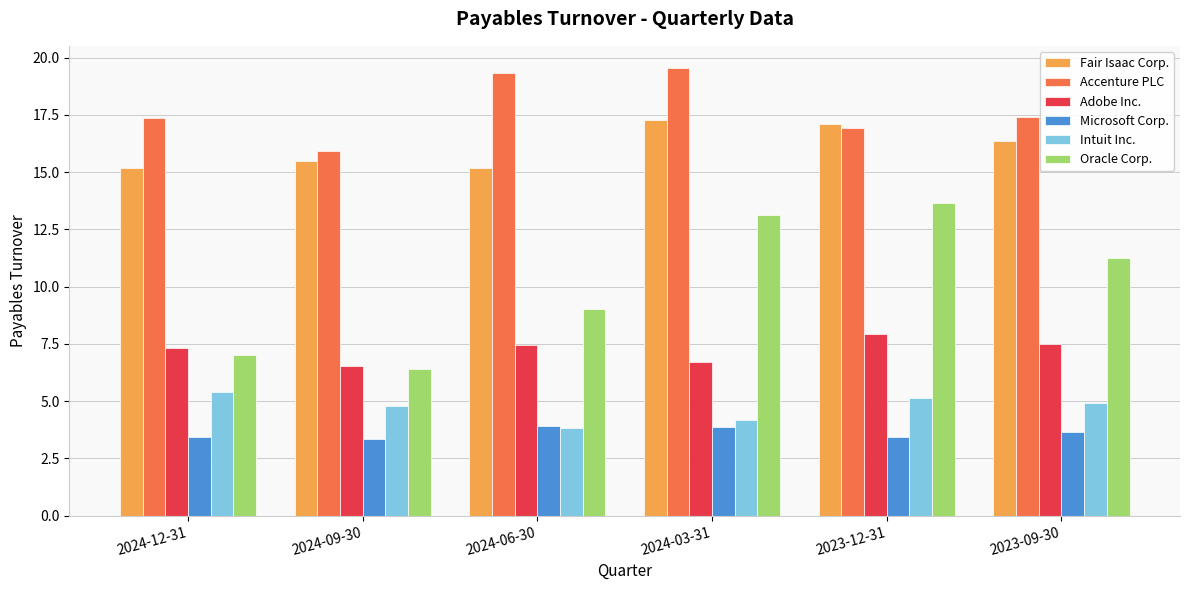

At which label does Adobe Inc. reach its minimum?

2024-09-30